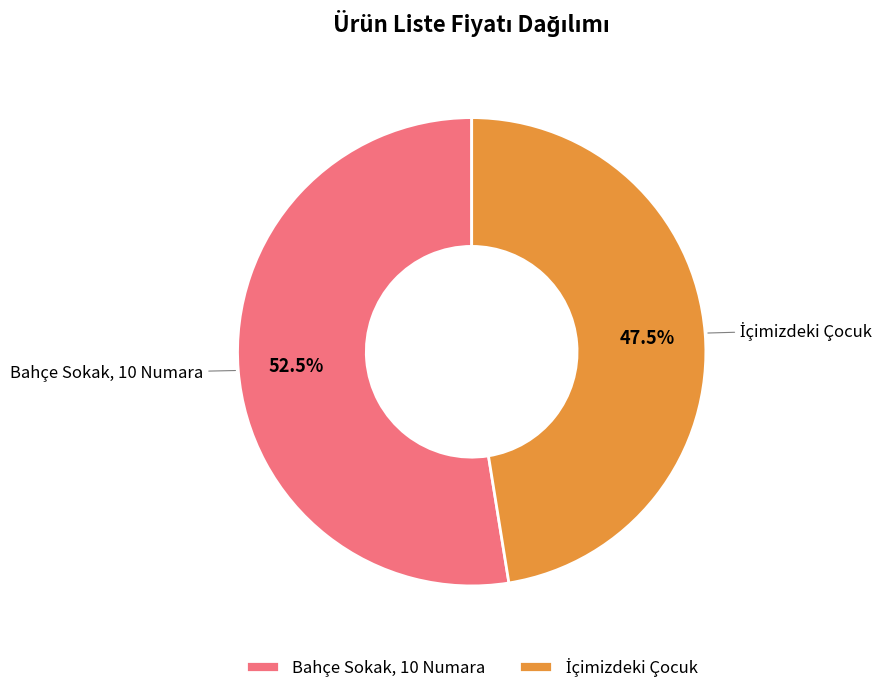

Which slice is the largest?

Bahçe Sokak, 10 Numara